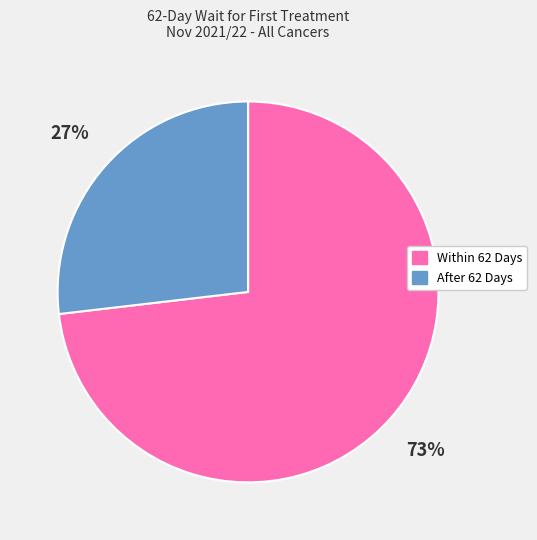

Which has a higher value, After 62 Days or Within 62 Days?

Within 62 Days